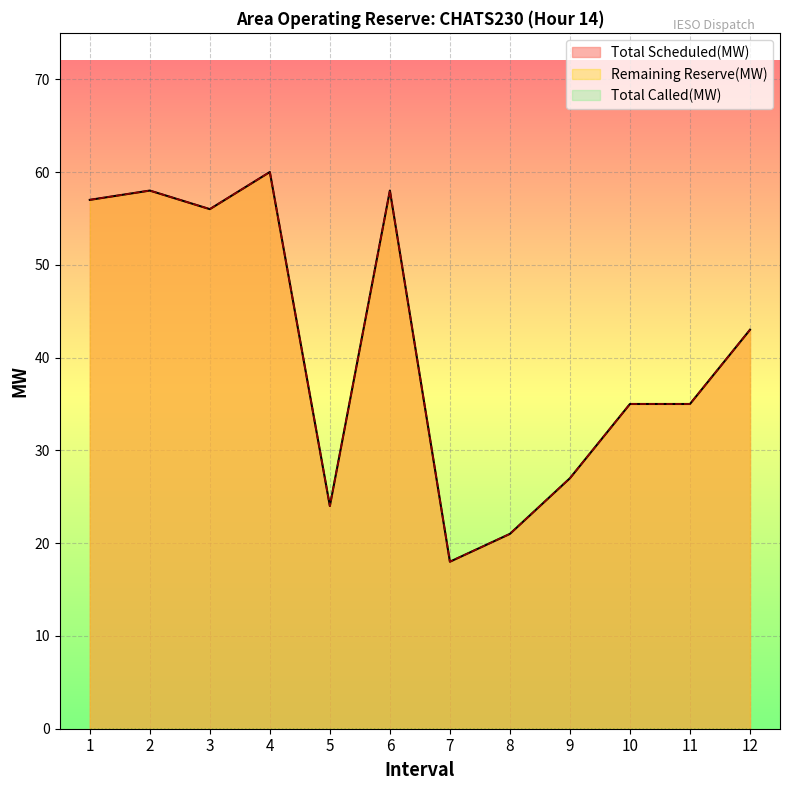

What is the sum of the Remaining Reserve(MW) values at 7 and 4?

78